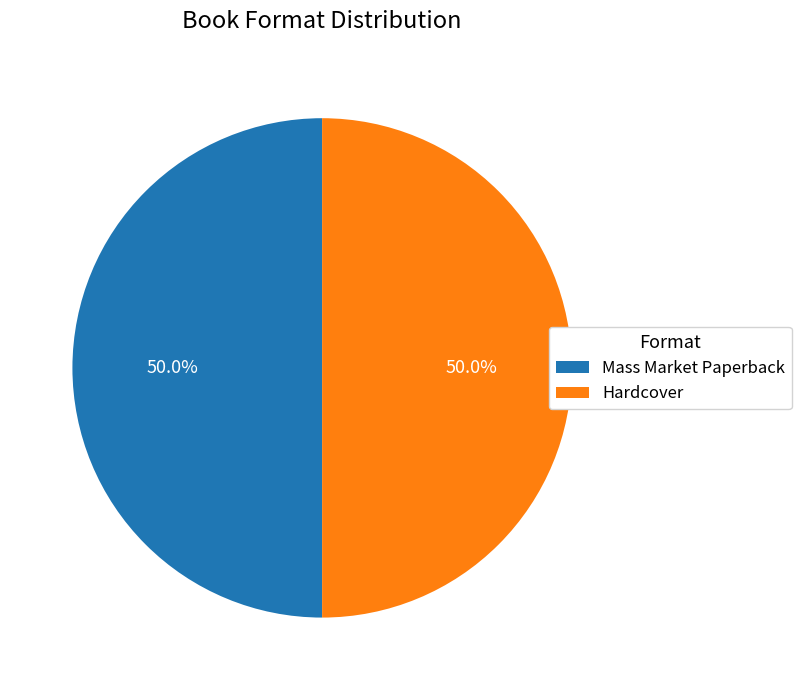

What is the total percentage of Hardcover and Mass Market Paperback?

100.0%